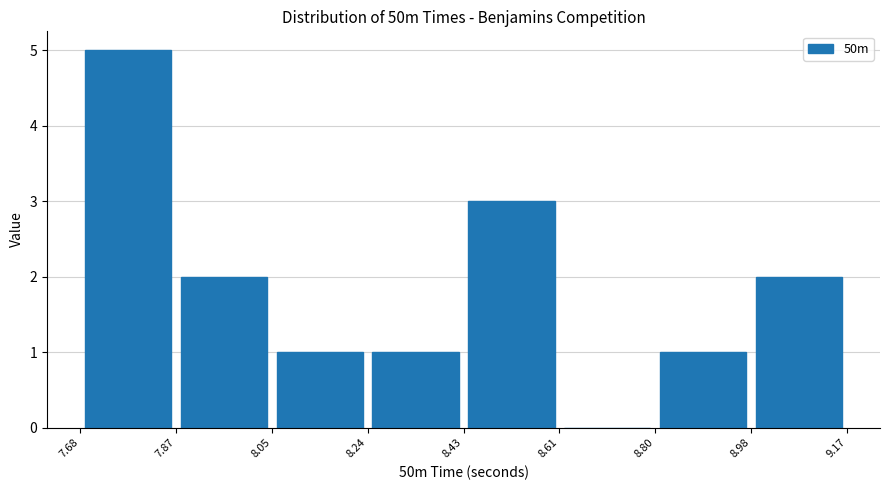

Reading left to right, list every bar in this chart as the range it spans on the x-axis followed by its height. The values are not printed on the chart, so give them approximately, as read against the axis.

7.68 to 7.87: 5
7.87 to 8.05: 2
8.05 to 8.24: 1
8.24 to 8.43: 1
8.43 to 8.61: 3
8.61 to 8.80: 0
8.80 to 8.98: 1
8.98 to 9.17: 2